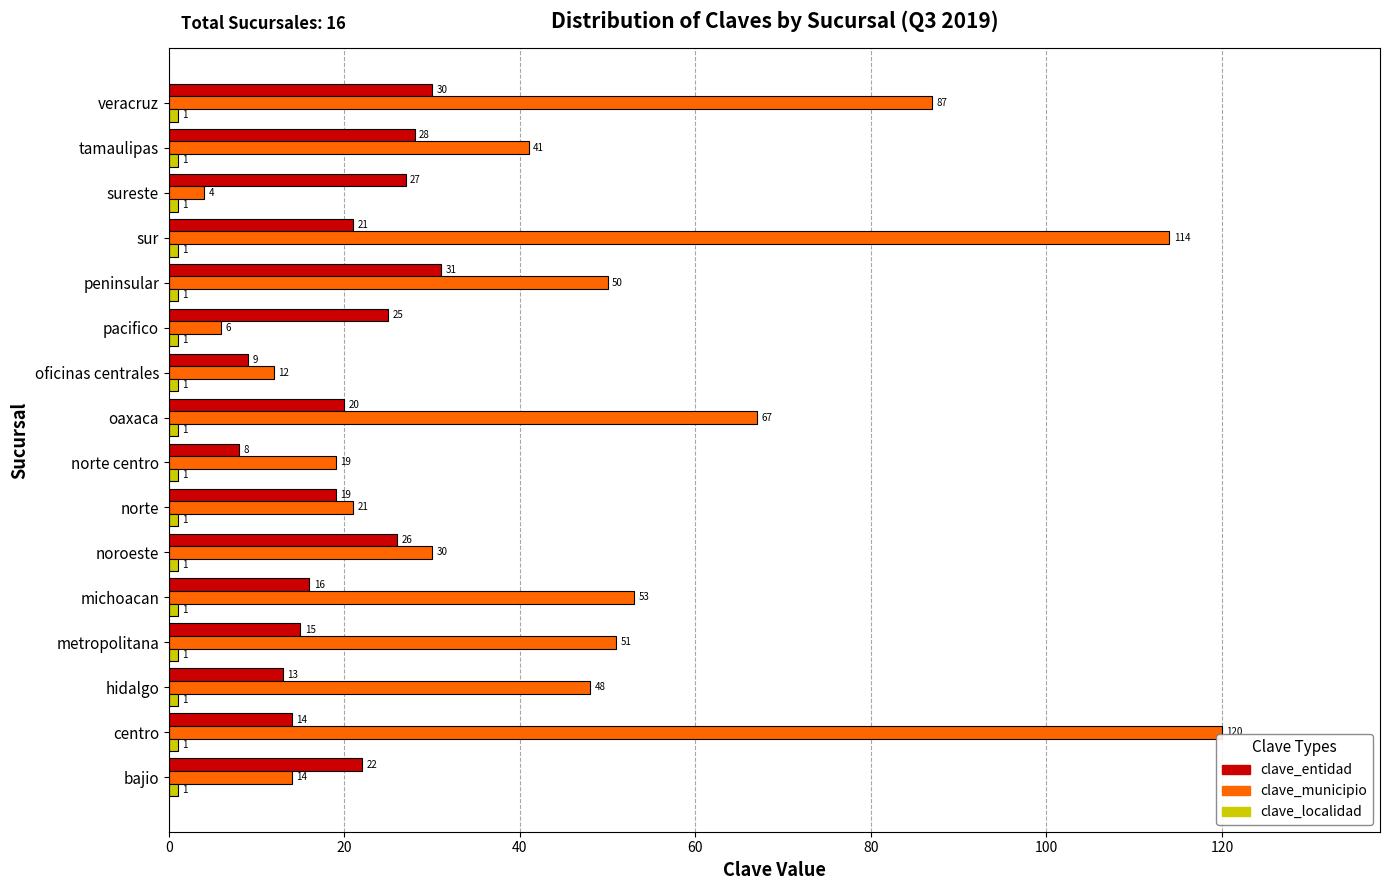

At which category does the chart reach its peak across all series?

centro